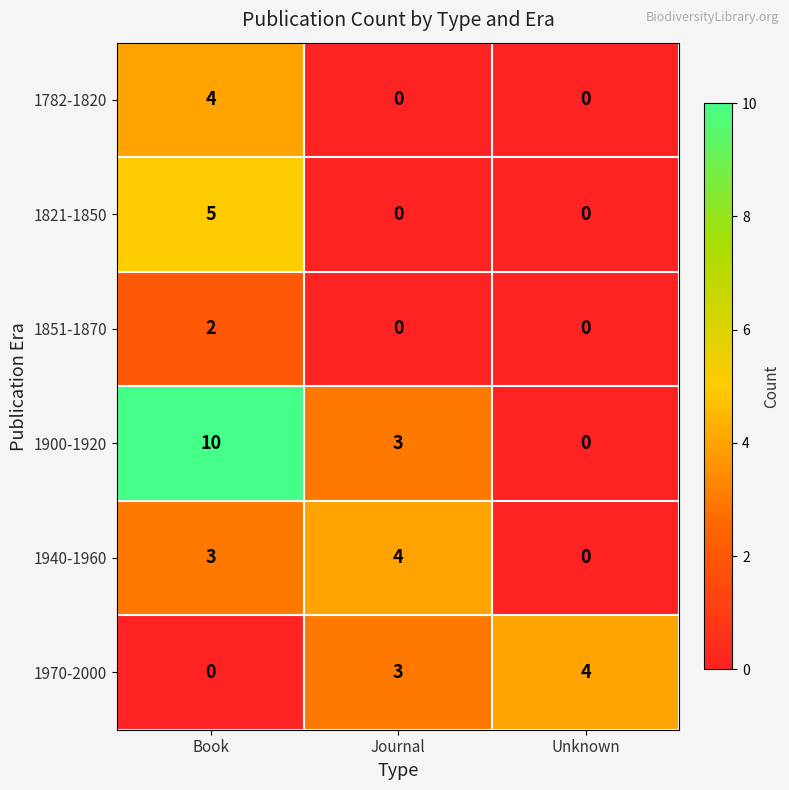

What is the maximum value shown in the chart?

10